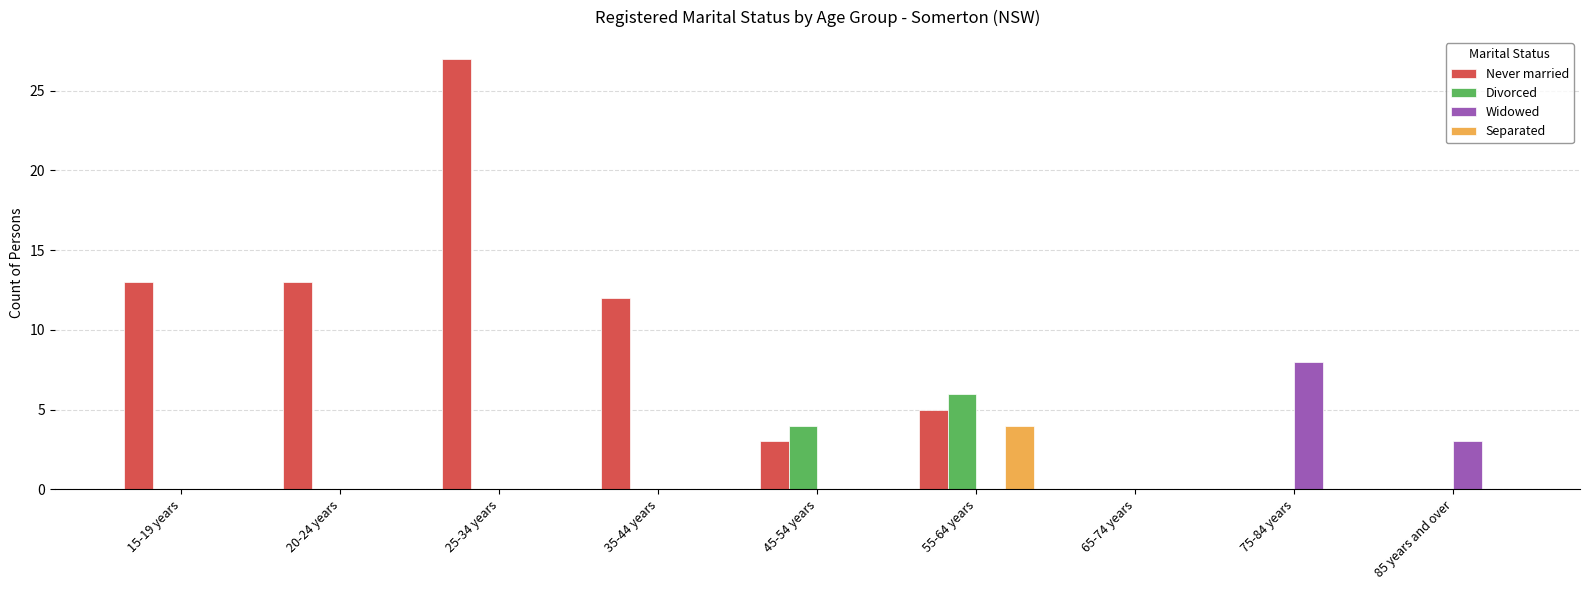

What is the total value across all series at 45-54 years?

7